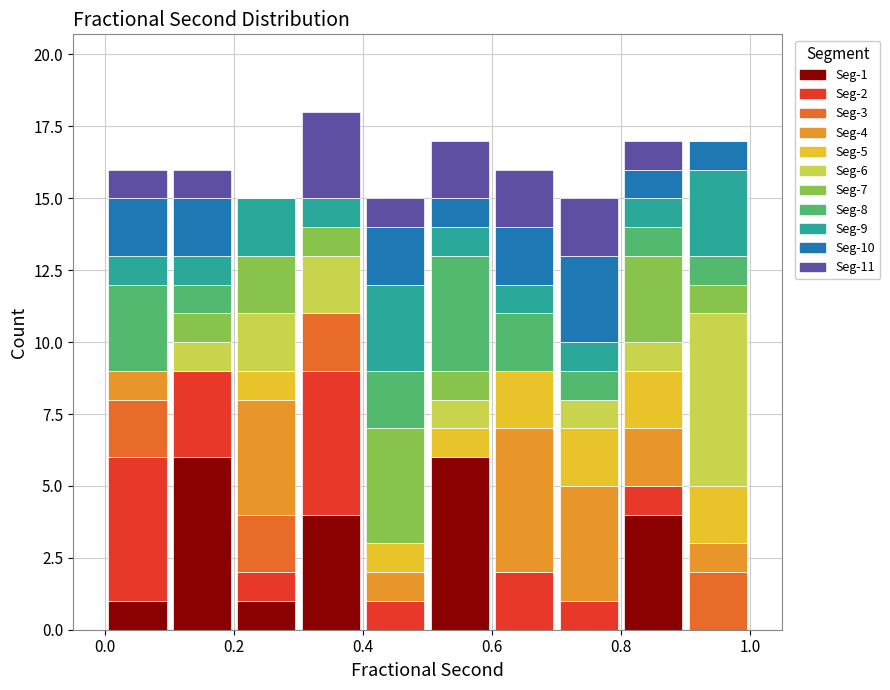

Which range on the x-axis has the tallest stacked bar (by total height)?

0.3 to 0.4